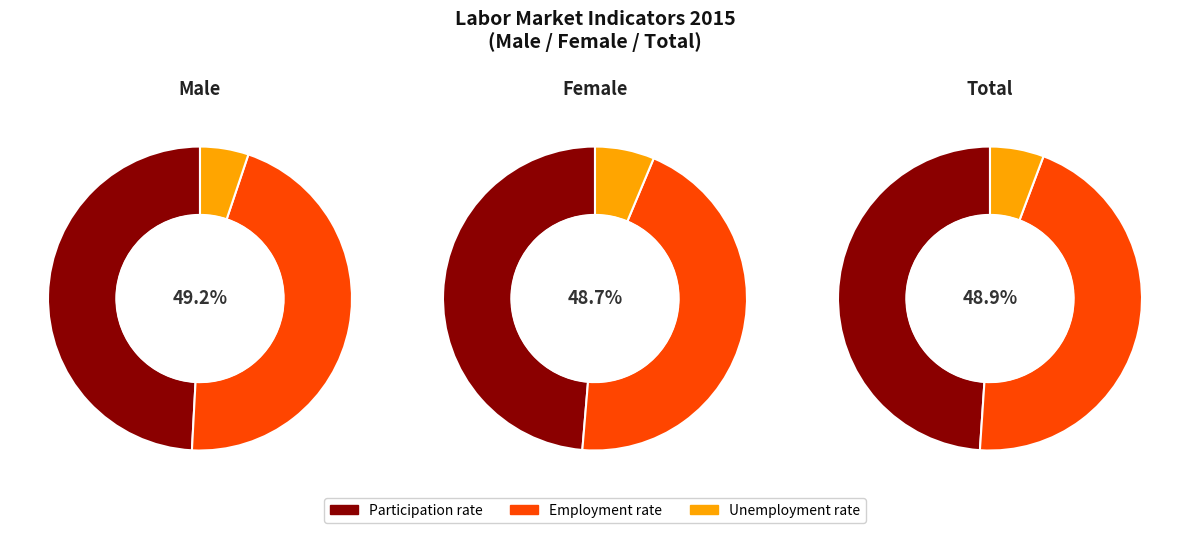

How many segments does this pie chart have?

3